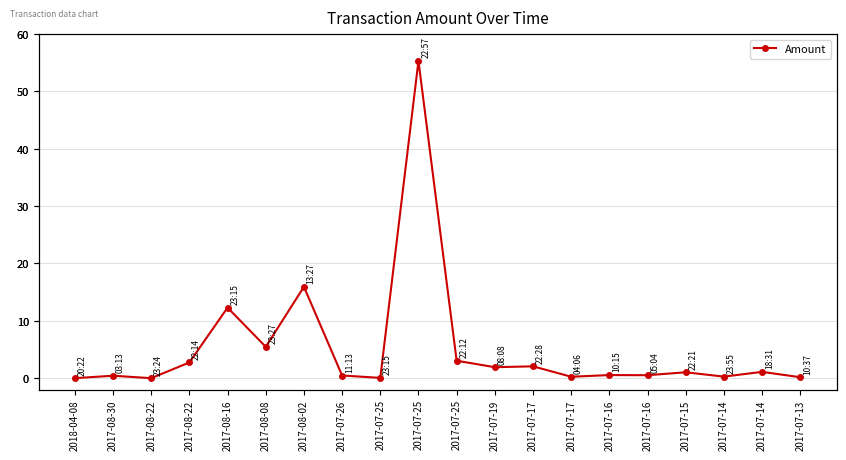

Approximately how many times larger is the value at 2017-08-16 compared to 2017-08-02?

0.8